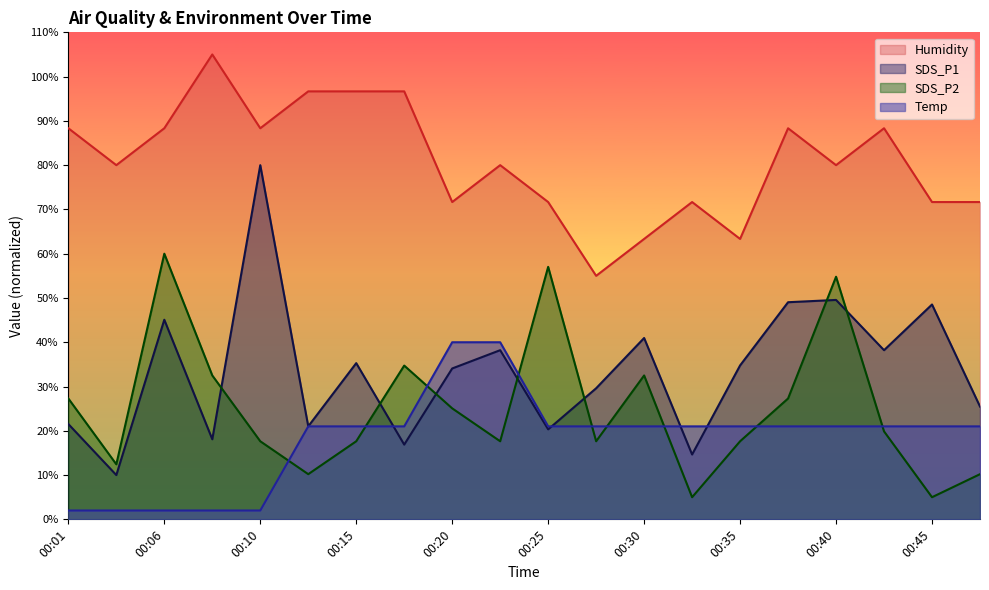

How many data points in Humidity are above 80?

12